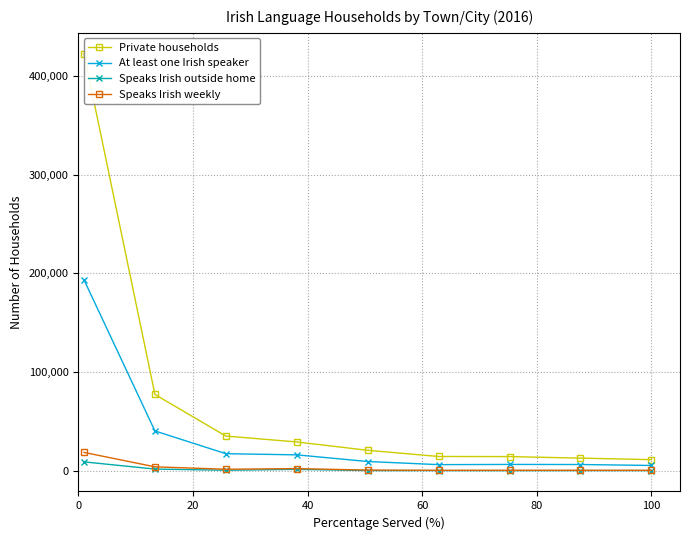

What is the minimum value for Speaks Irish weekly?

542